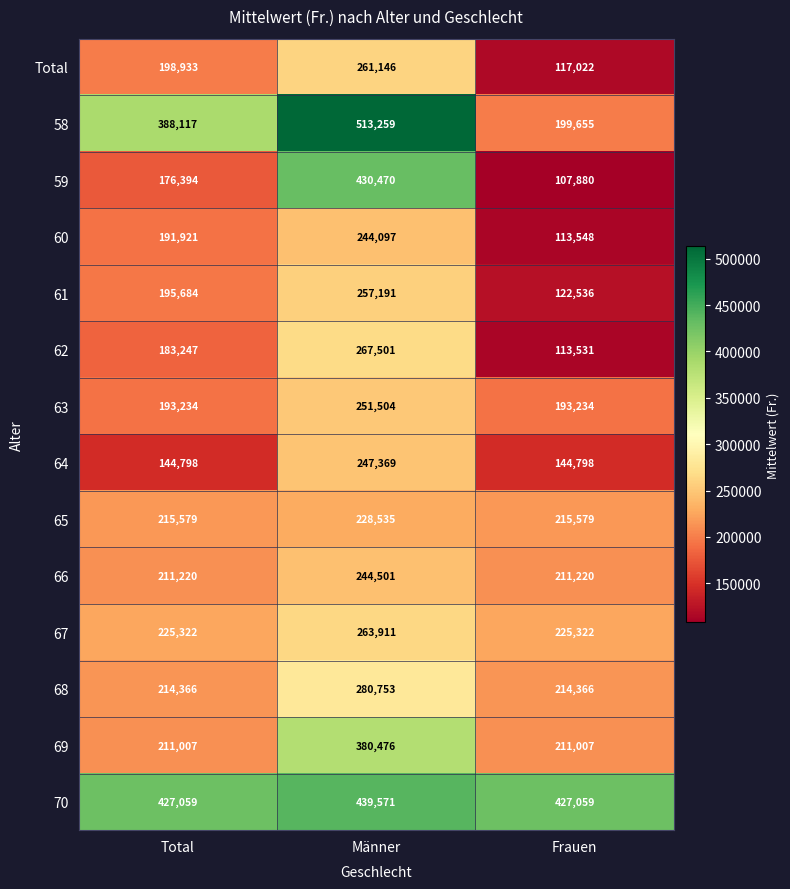

Which category has the highest value in the 66 series?

Männer